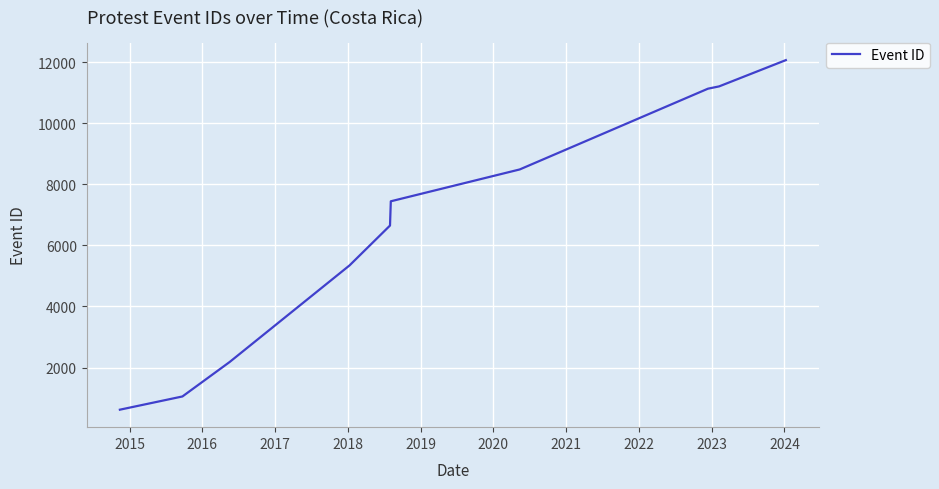

What is the difference between the maximum and minimum values?

11443